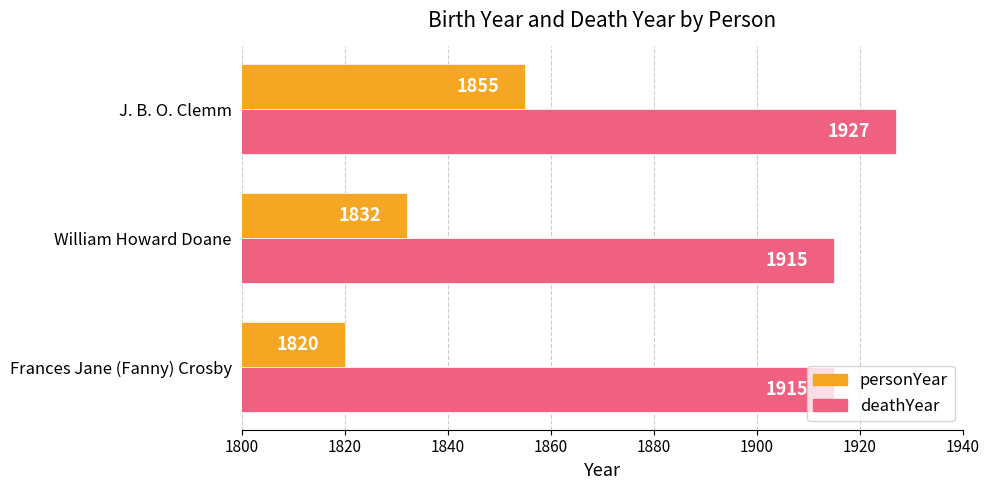

The deathYear series shows 1915 at William Howard Doane. True or false?

True